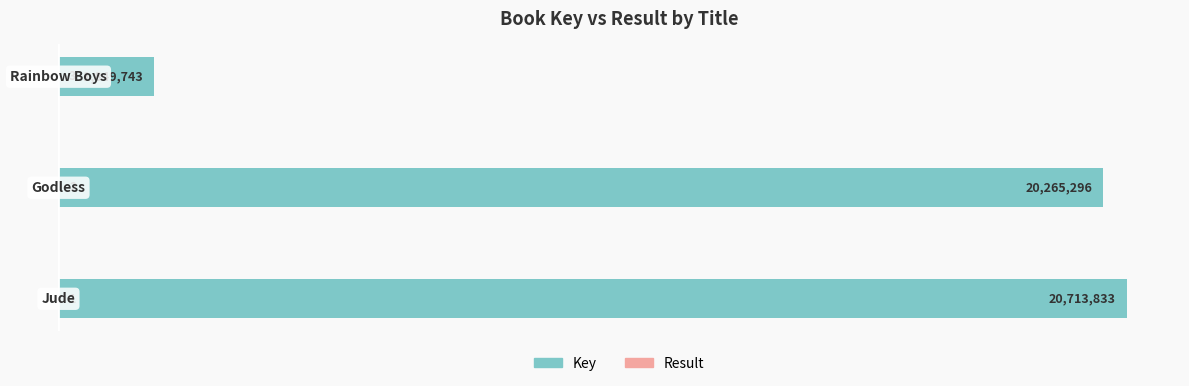

List the series in order of their peak value, highest first.

Key, Result